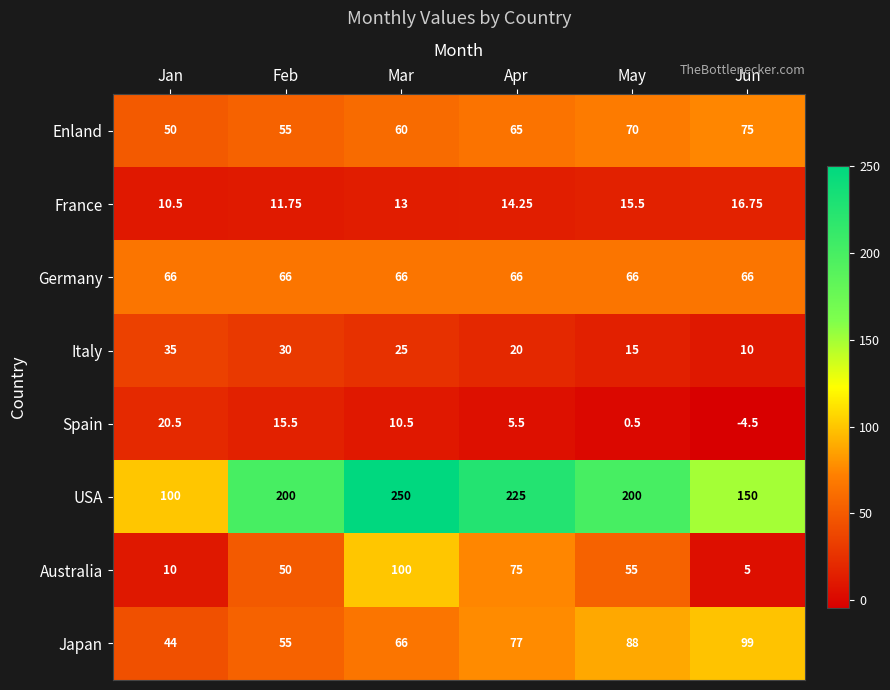

Count the number of categories in the chart.

6